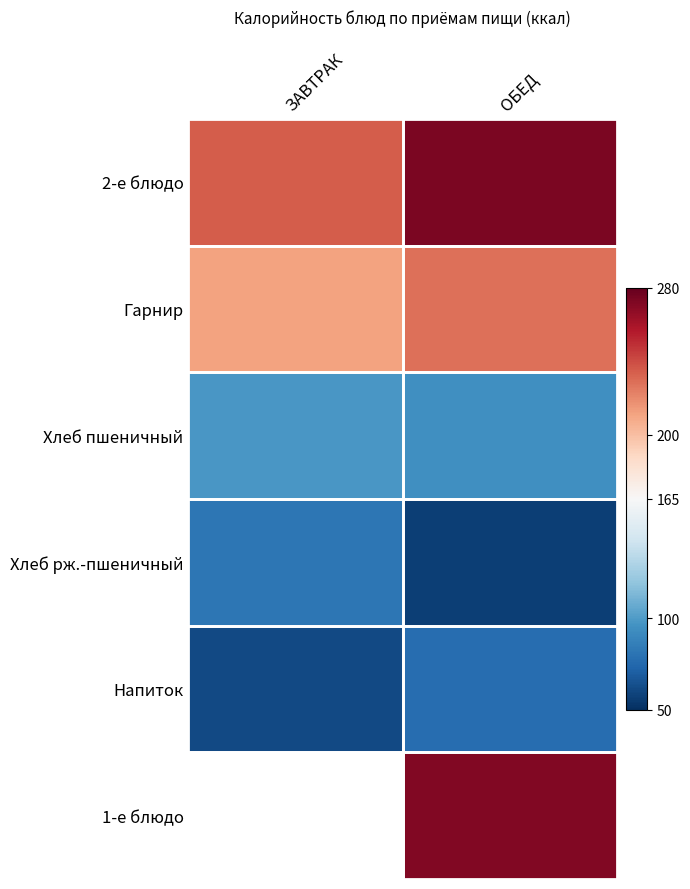

Which category has the highest value across all series?

ОБЕД